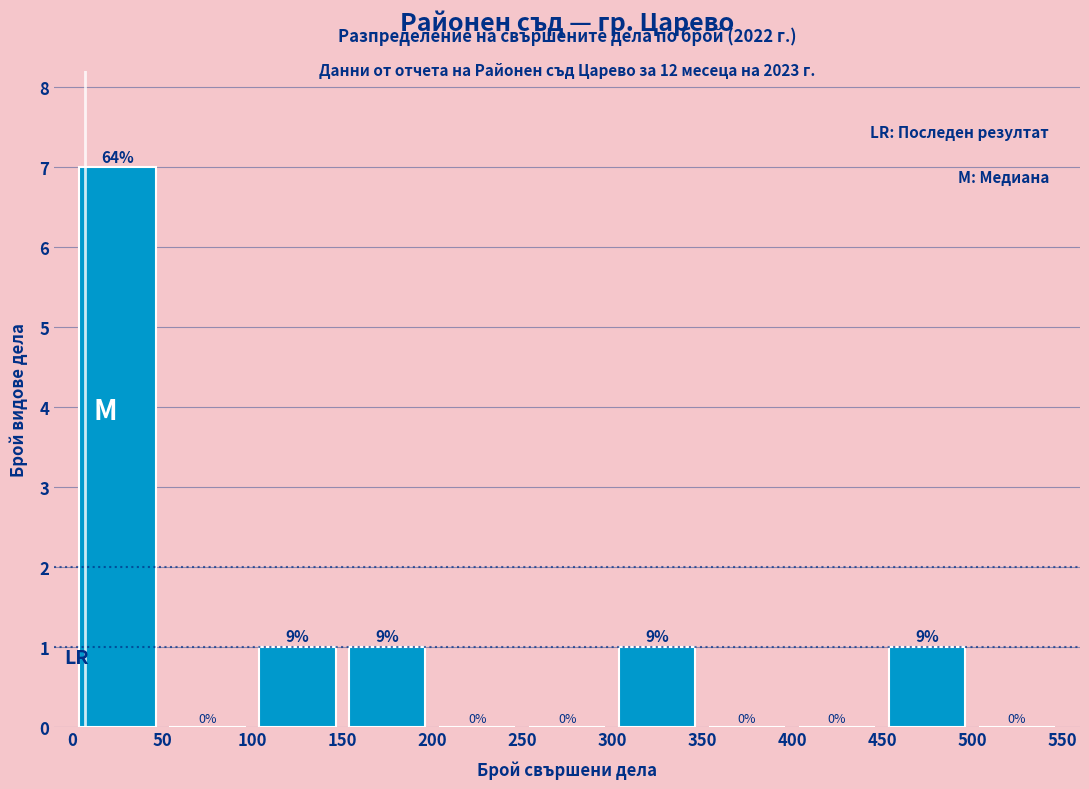

Over which range of the x-axis is the bar tallest?

0 to 50